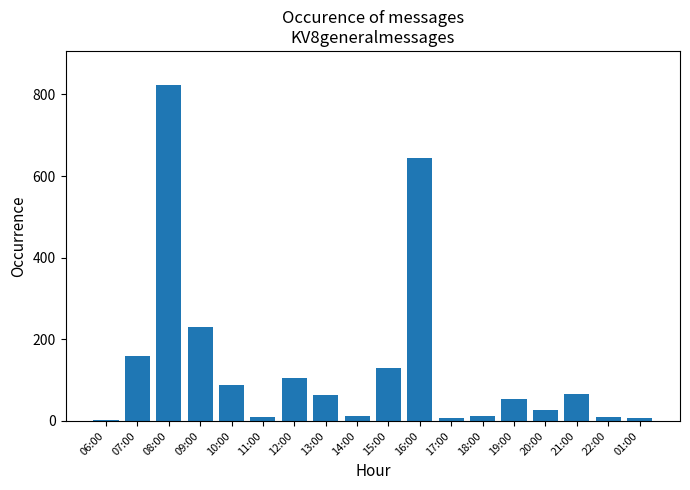

What is the maximum value shown in the chart?

824